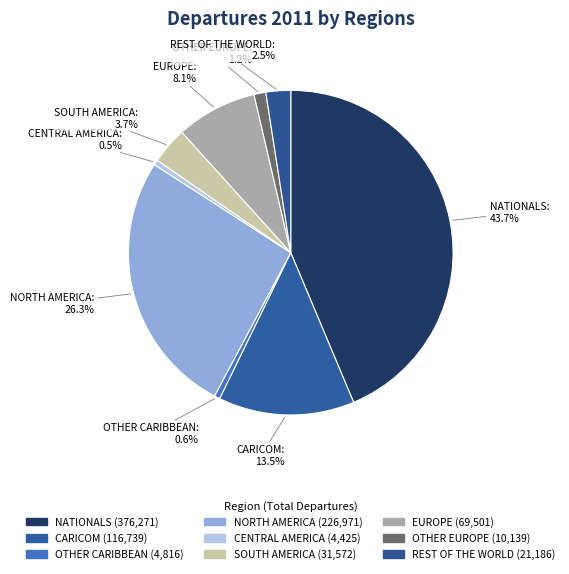

Count the number of slices in the pie.

9